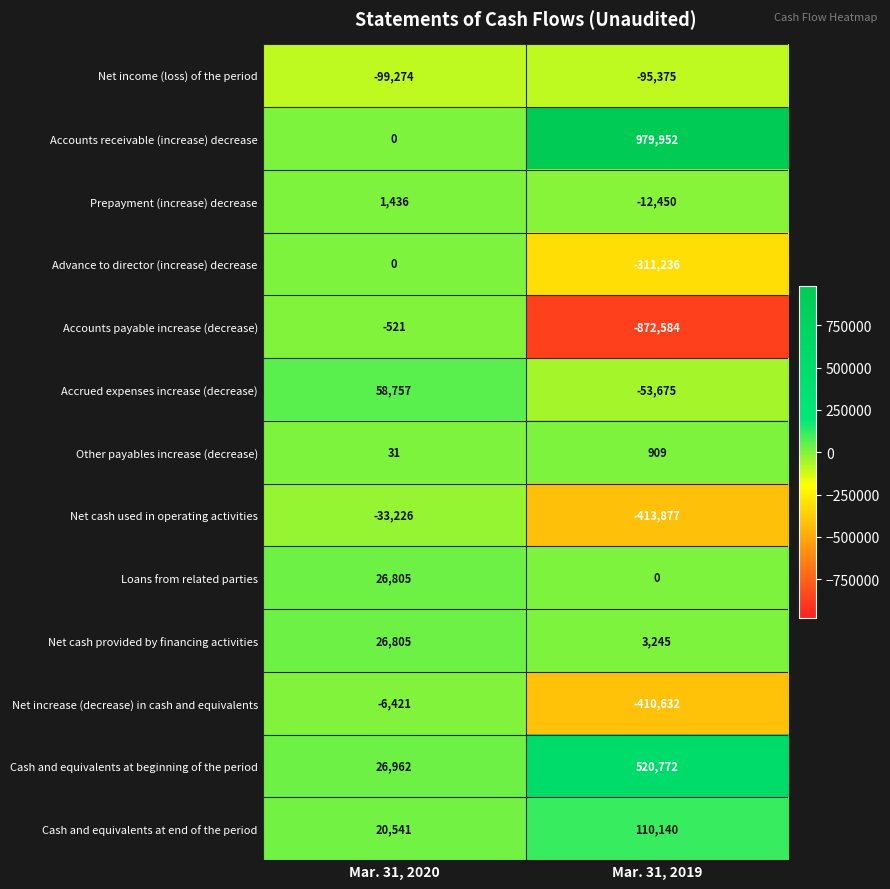

What is the total value across all series at Mar. 31, 2019?

-554811